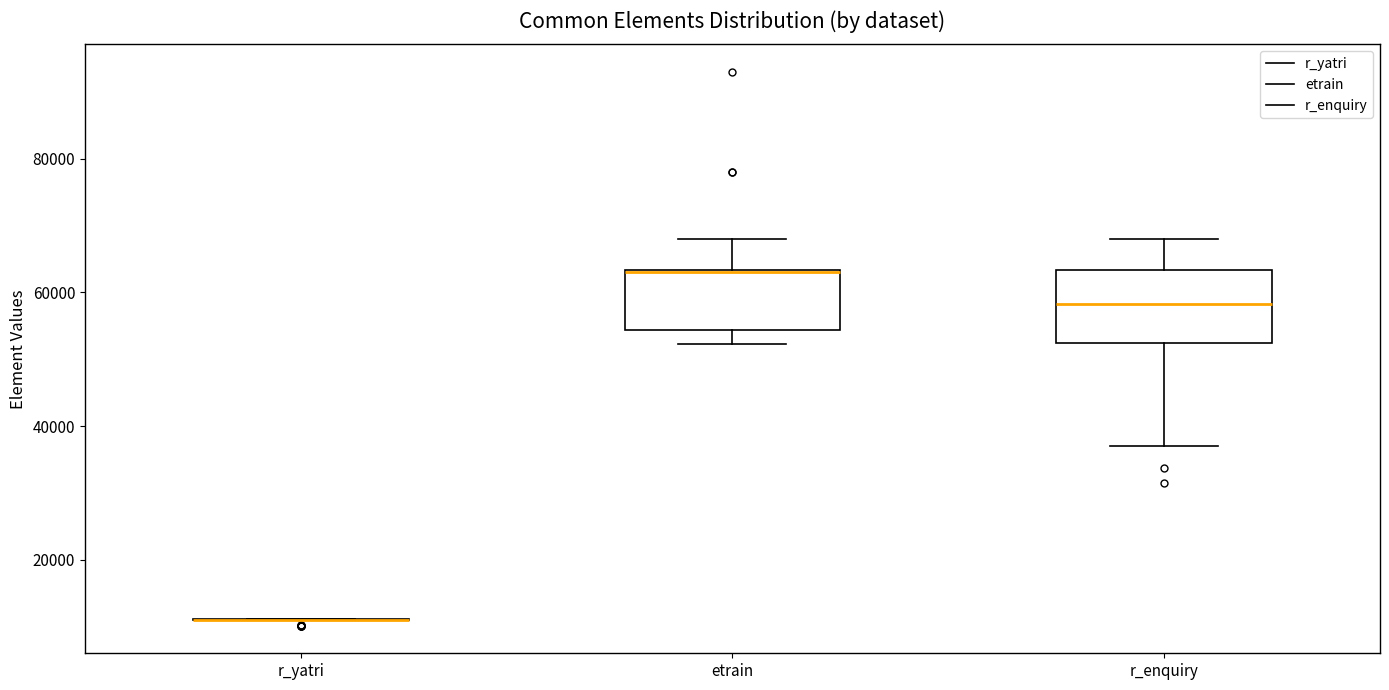

Reading left to right, read every box against the y-axis: the position of its median line, the range the box covers, and the ends of its whiskers. The values are not printed on the chart, so give them approximately, as read against the axis.

r_yatri: box collapsed to a line at 12000, whiskers 12000 to 12000
etrain: median 64000 (drawn on the box's upper edge), box 54000 to 64000, whiskers 52000 to 68000
r_enquiry: median 58000, box 52000 to 64000, whiskers 38000 to 68000